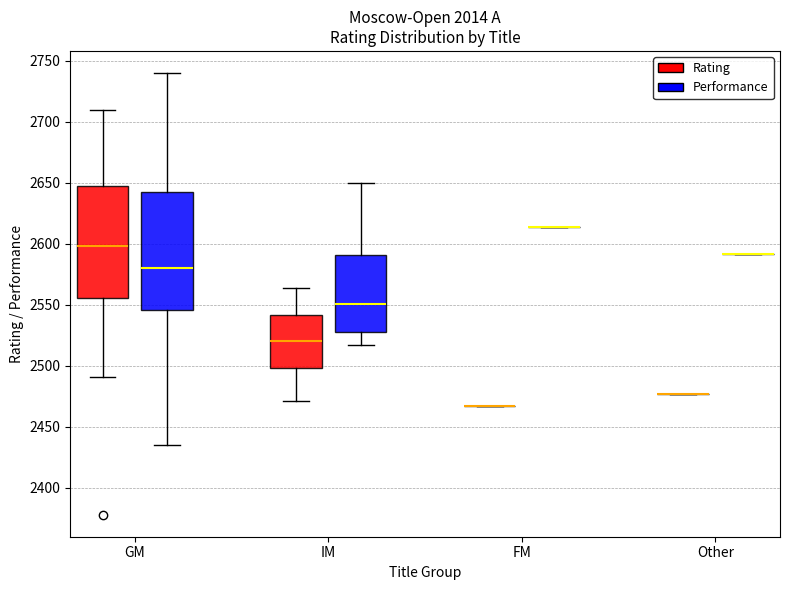

Reading left to right, read every box against the y-axis: the position of its median line, the range the box covers, and the ends of its whiskers. The values are not printed on the chart, so give them approximately, as read against the axis.

GM (Rating): median 2600, box 2555 to 2650, whiskers 2490 to 2710
GM (Performance): median 2580, box 2545 to 2645, whiskers 2435 to 2740
IM (Rating): median 2520, box 2500 to 2540, whiskers 2470 to 2565
IM (Performance): median 2550, box 2530 to 2590, whiskers 2515 to 2650
FM (Rating): box collapsed to a line at 2465, whiskers 2465 to 2465
FM (Performance): box collapsed to a line at 2615, whiskers 2615 to 2615
Other (Rating): box collapsed to a line at 2475, whiskers 2475 to 2475
Other (Performance): box collapsed to a line at 2590, whiskers 2590 to 2590